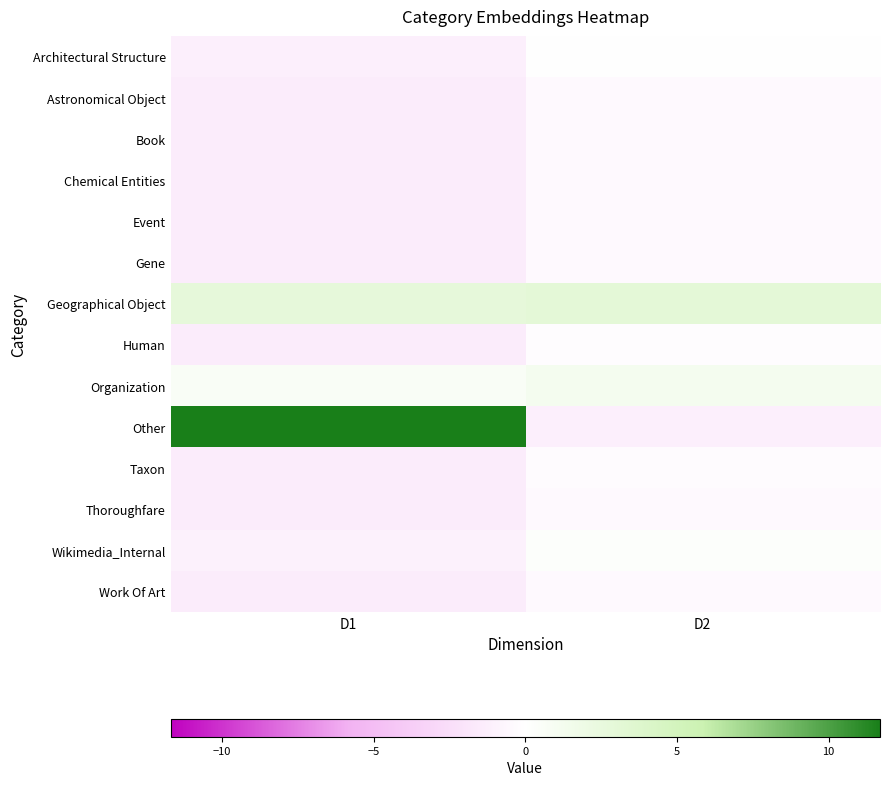

How many data points does each series have?

2